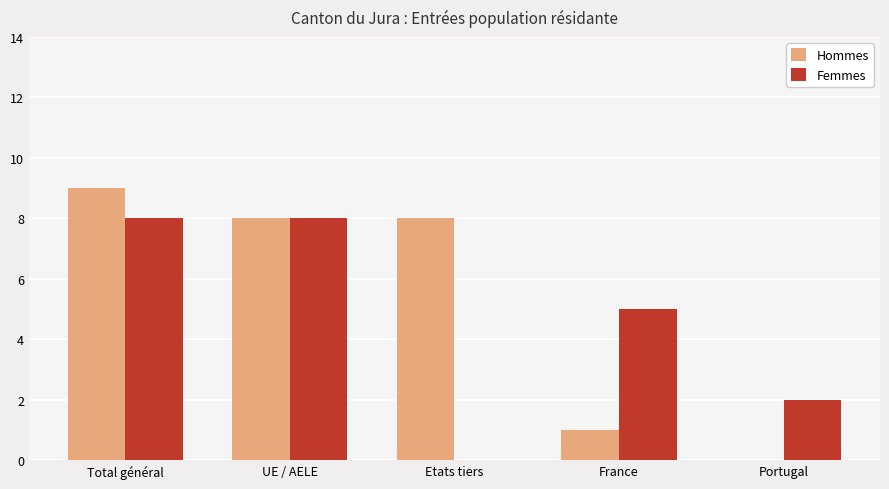

What is the sum of the Femmes values at Total général and UE / AELE?

16